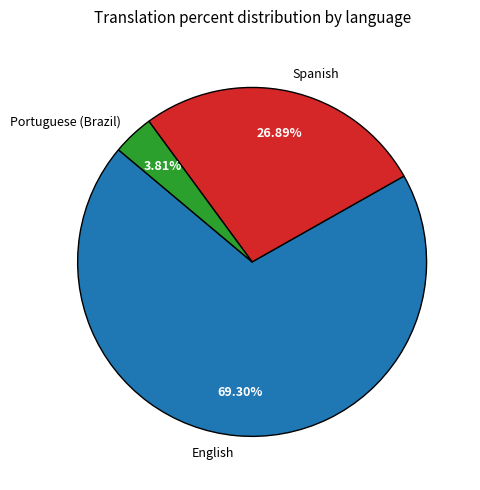

Is it true that Spanish is 38% of the pie?

False